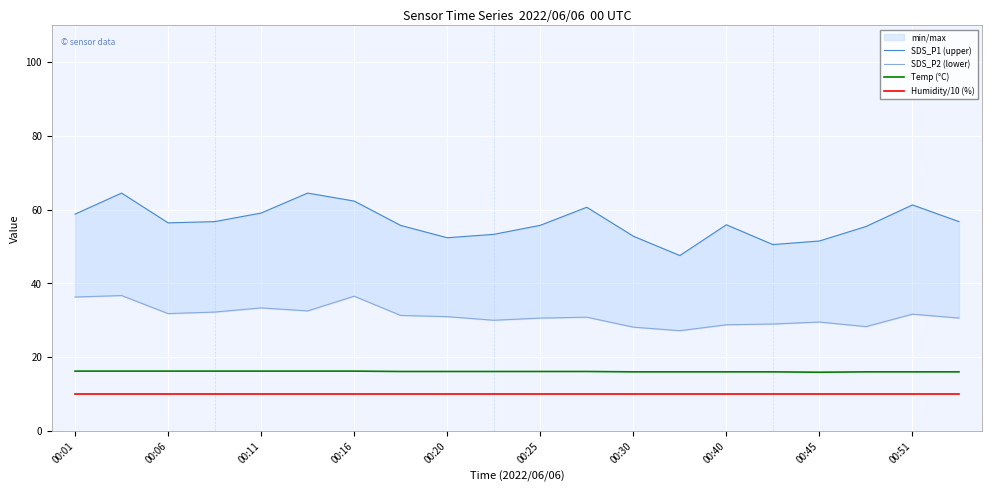

The Temp (°C) series shows 16.2 at 00:16. True or false?

True